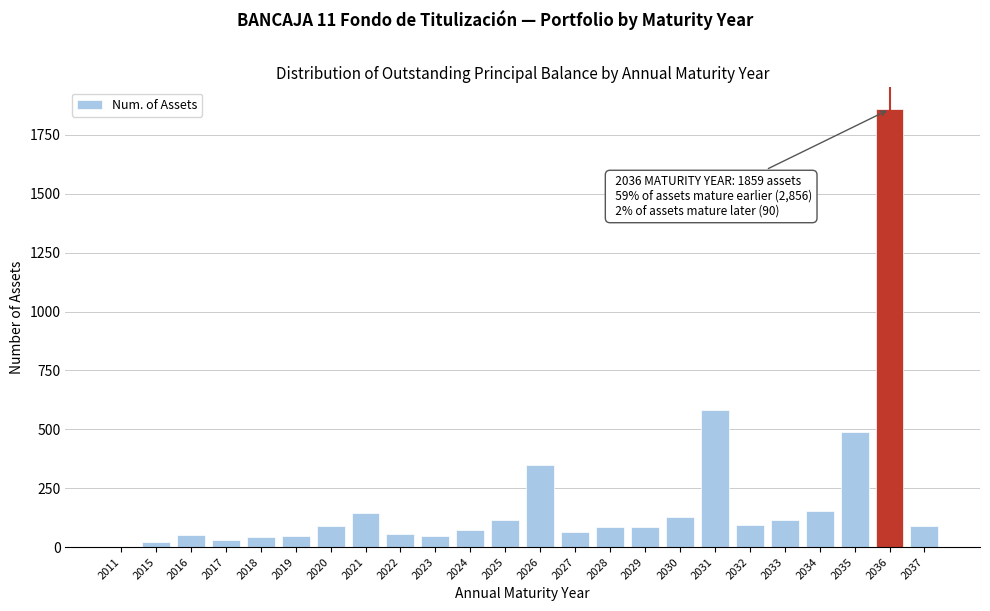

The value at 2020 is 90. True or false?

True